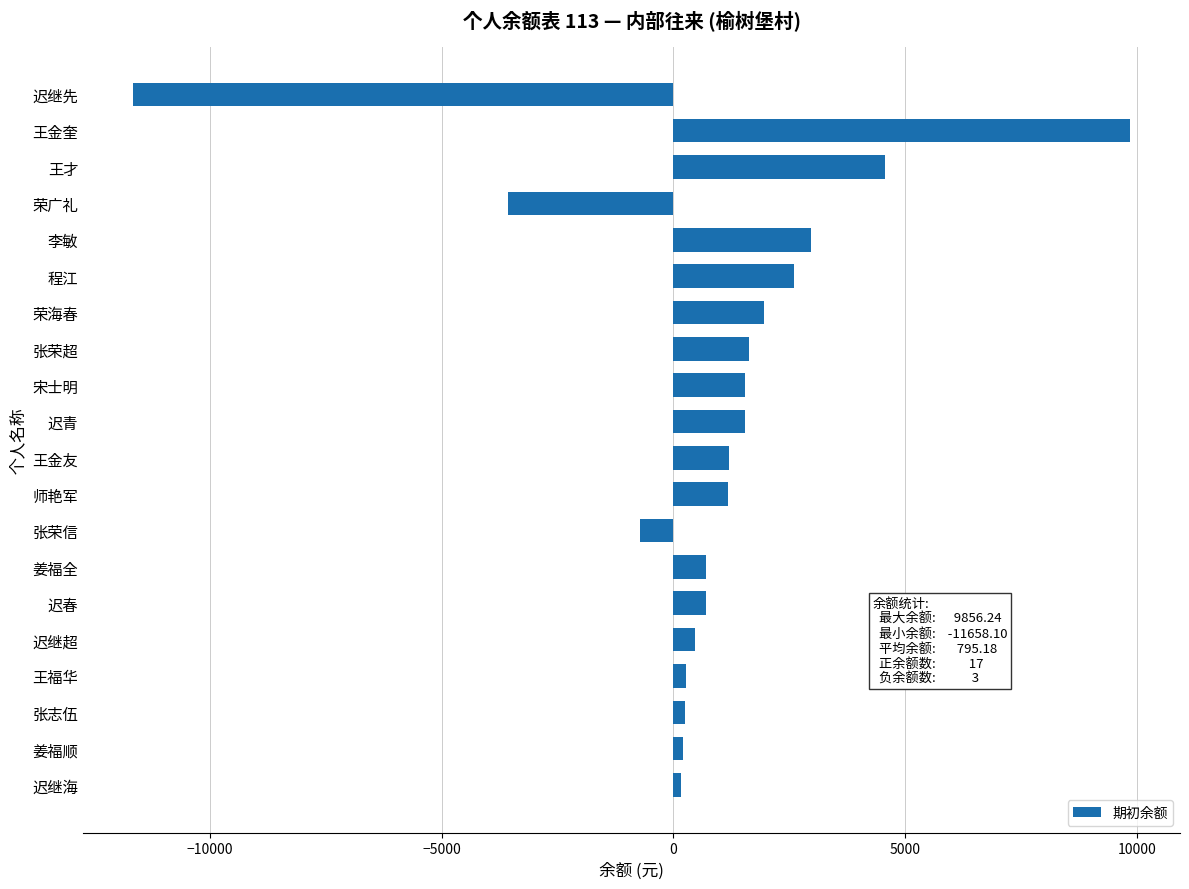

The chart shows a value of 2687.5 at 迟青. True or false?

False